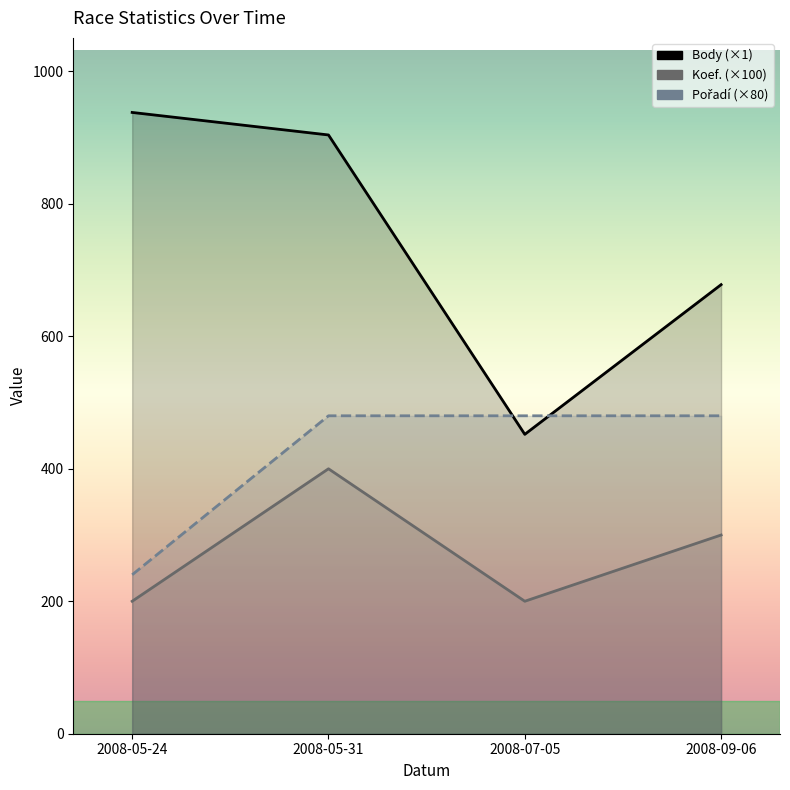

True or false: Pořadí has a value of 480 at 2008-05-31.

True